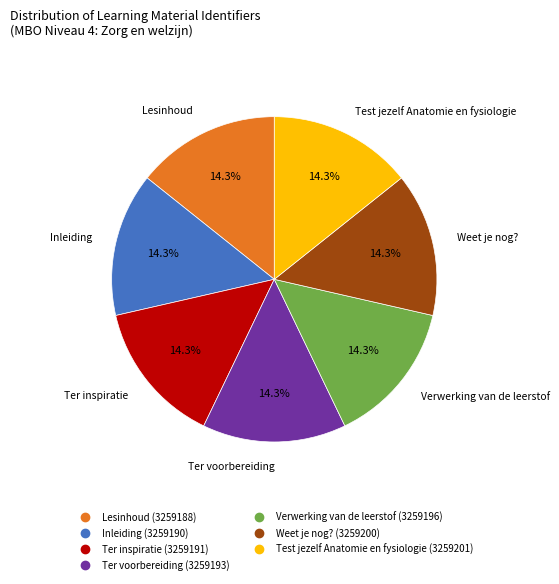

What percentage is NOT represented by Test jezelf Anatomie en fysiologie?

85.7%